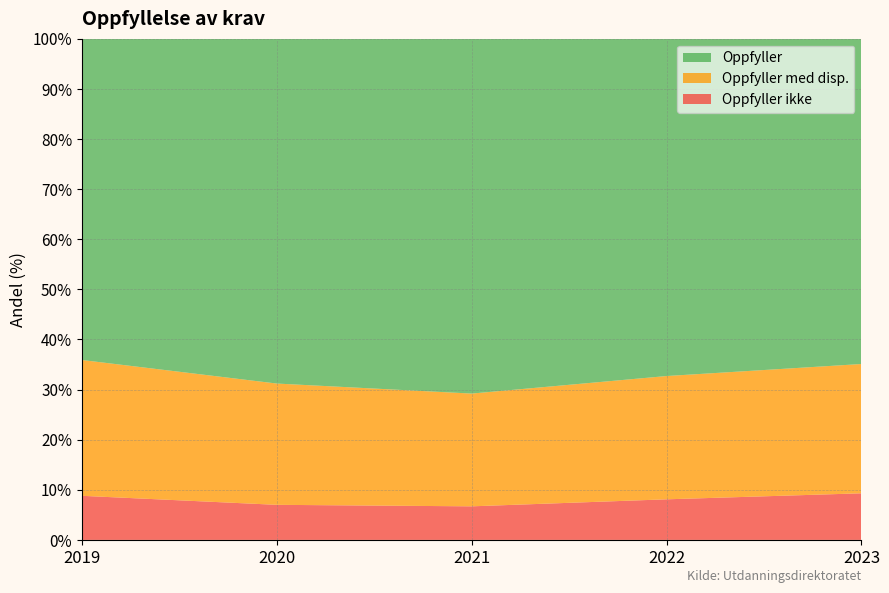

Reading left to right, extract all data points from this chart.

Oppfyller: 64.1	68.8	70.9	67.3	64.9
Oppfyller med disp.: 27.1	24.2	22.5	24.6	25.8
Oppfyller ikke: 8.8	7.0	6.7	8.1	9.3